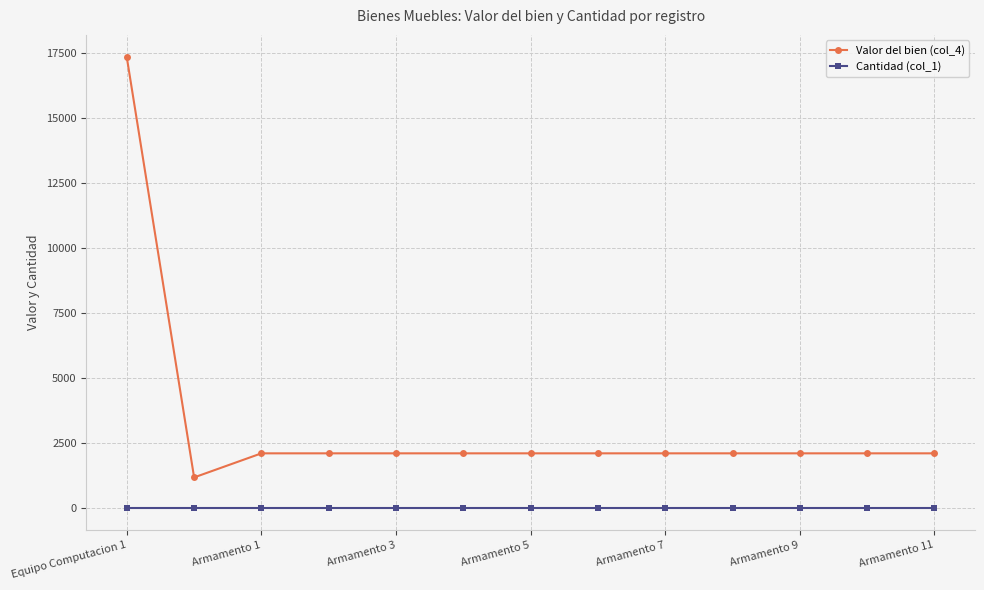

List the series in order of their overall mean, lowest first.

Cantidad (col_1), Valor del bien (col_4)